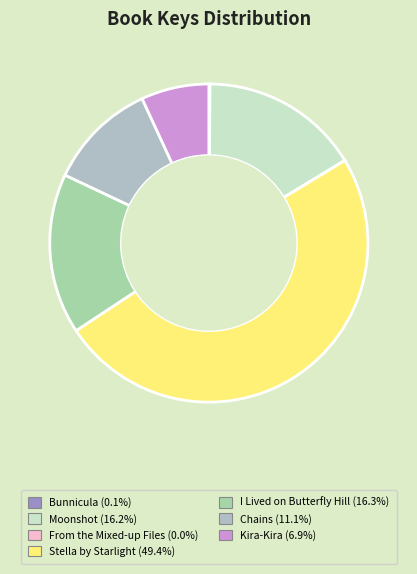

How many segments does this pie chart have?

7